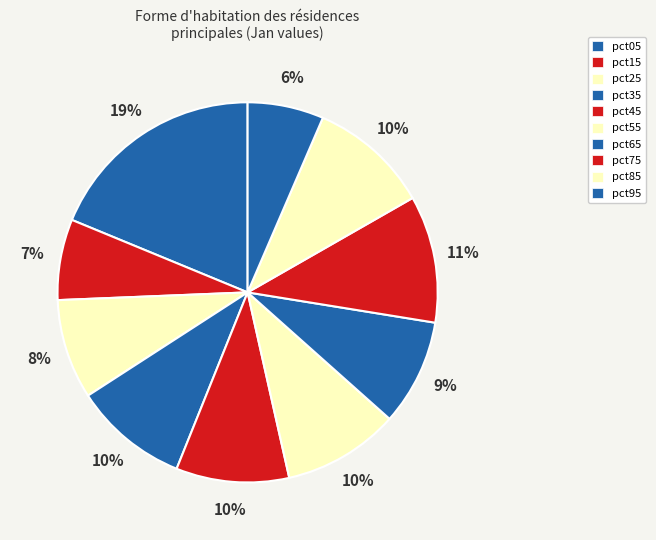

How many slices are in this pie chart?

10